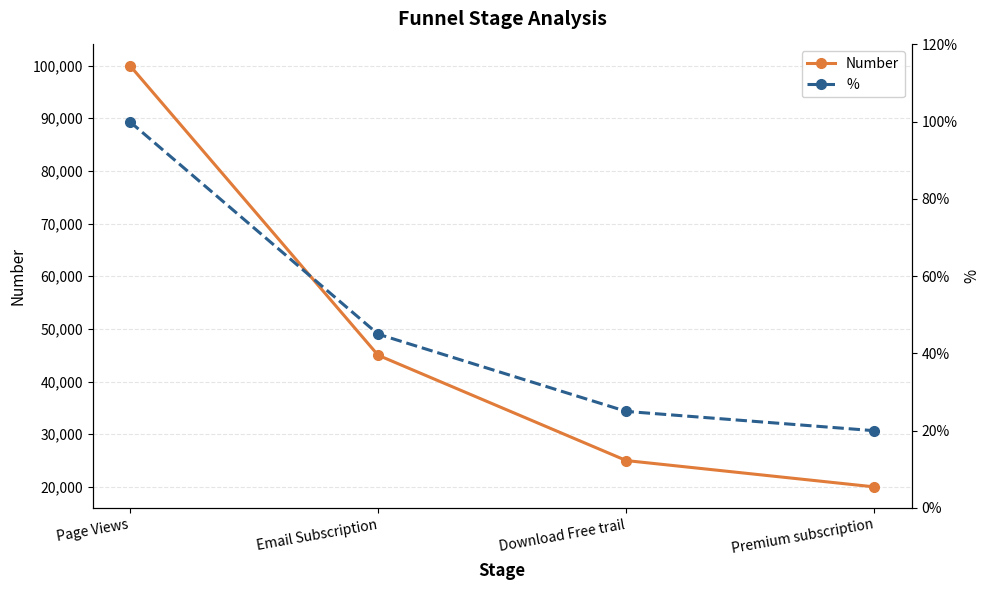

What is the value of the % point at the 1st from the left?

1.0